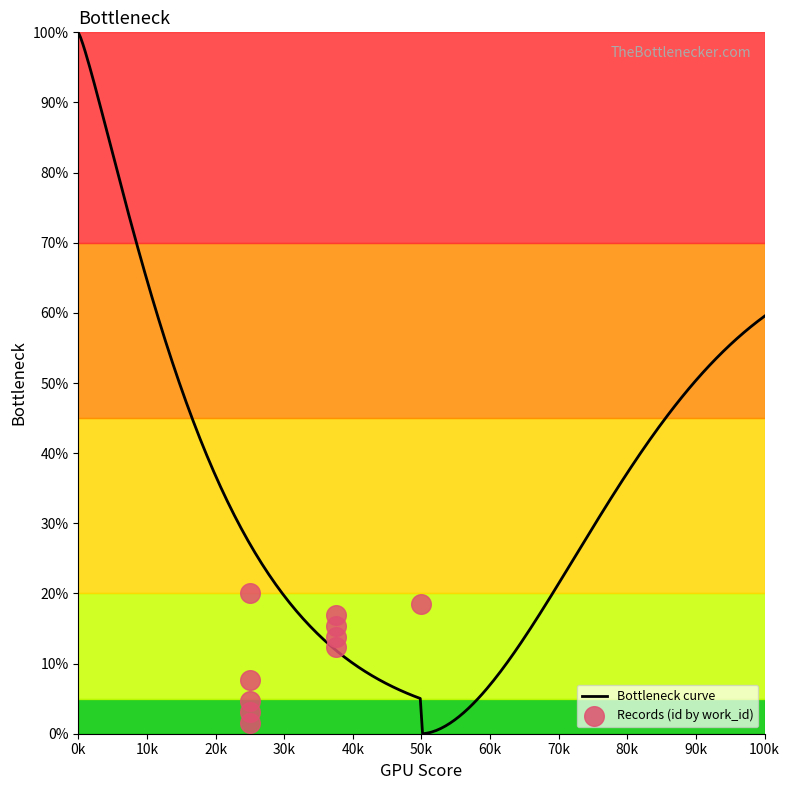

Approximately how many times larger is the value at 4865 compared to 4863?

2.2